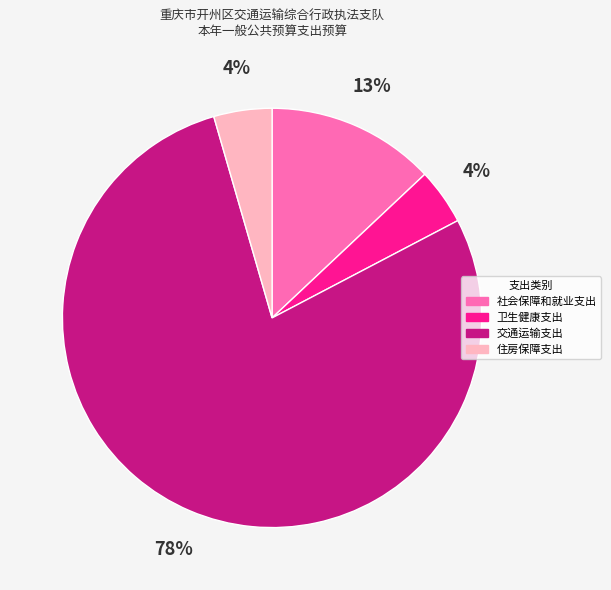

True or false: 卫生健康支出 accounts for 4% of the total.

True